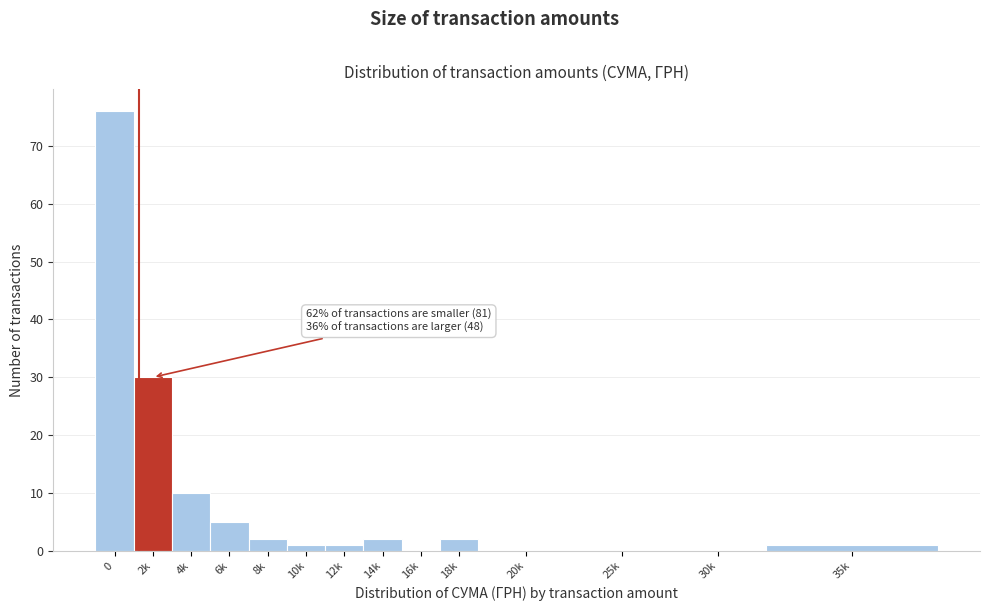

Reading left to right, what are all the values shown in this chart?

0=76	2k=30	4k=10	6k=5	8k=2	10k=1	12k=1	14k=2	16k=0	18k=2	20k=0	25k=0	30k=0	35k=1